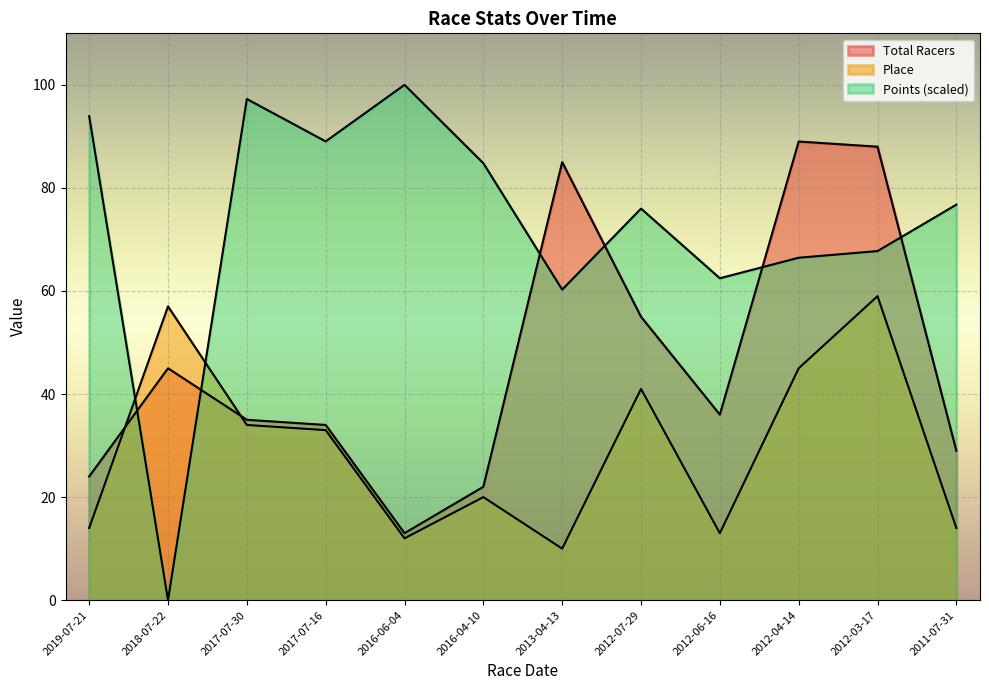

Reading left to right, what are all the values shown in this chart?

Total Racers: 24.0	45.0	35.0	34.0	13.0	22.0	85.0	55.0	36.0	89.0	88.0	29.0
Place: 14.0	57.0	34.0	33.0	12.0	20.0	10.0	41.0	13.0	45.0	59.0	14.0
Points: 93.9	0.0	97.3	89.0	100.0	84.8	60.3	76.0	62.5	66.5	67.7	76.8